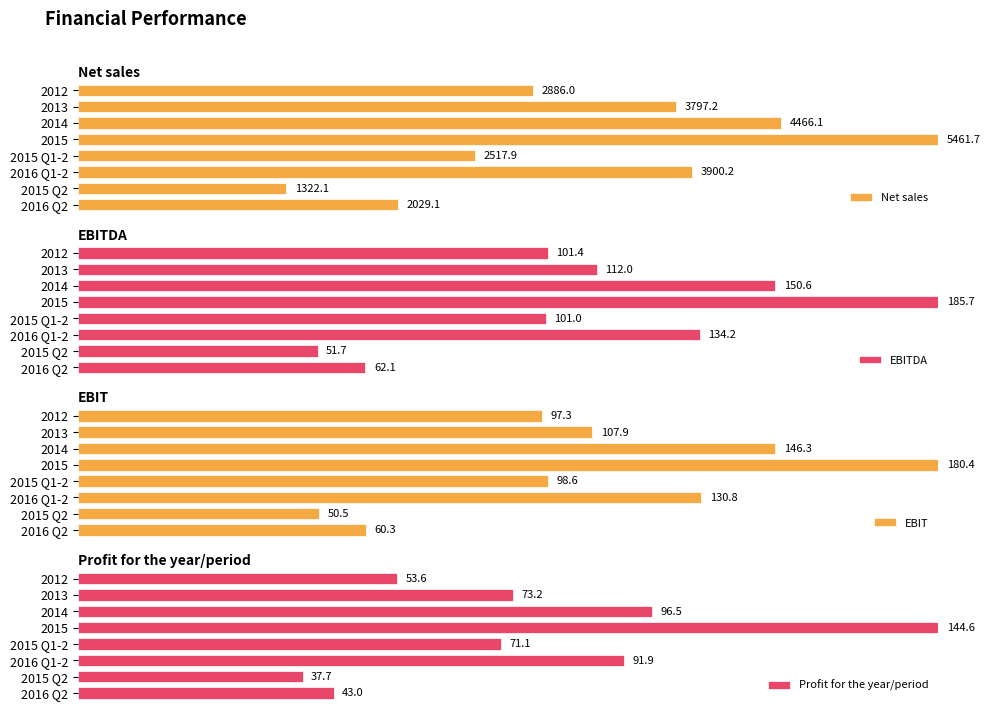

How many distinct data groups are displayed?

4